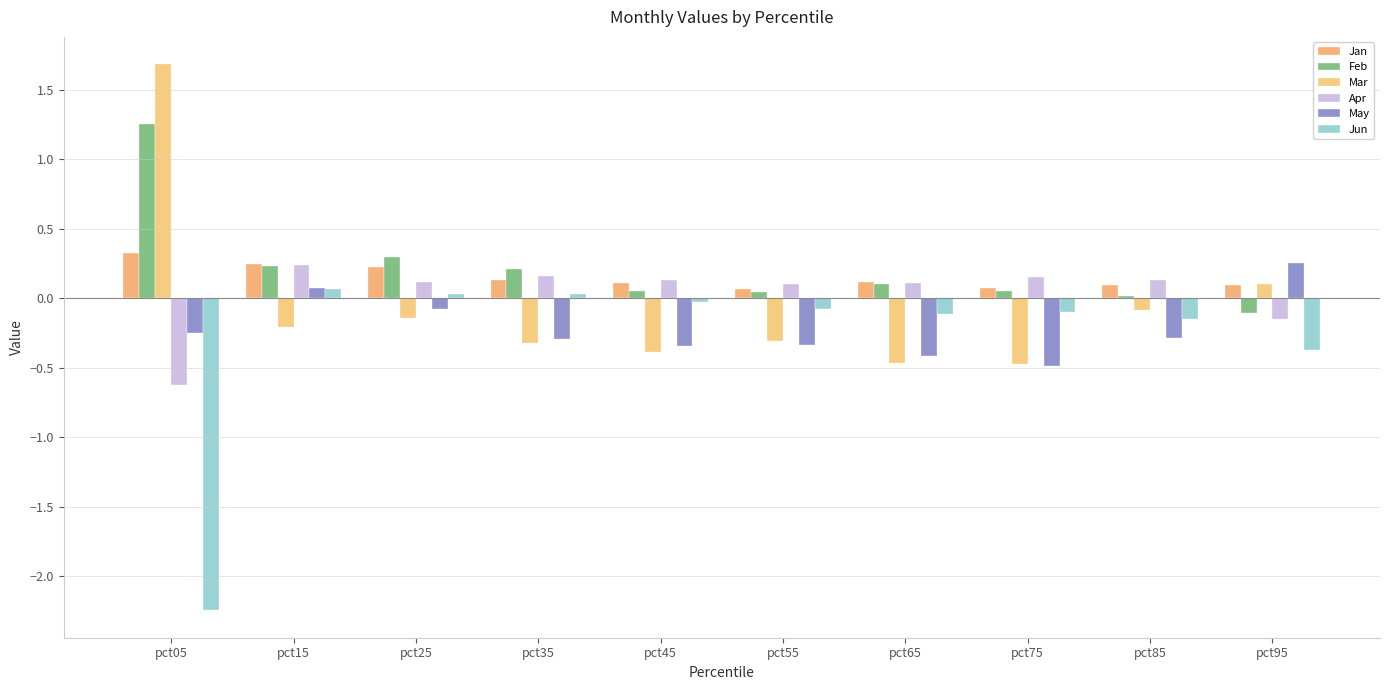

Reading left to right, extract all data points from this chart.

Jan: pct05=0.3	pct15=0.2	pct25=0.2	pct35=0.1	pct45=0.1	pct55=0.1	pct65=0.1	pct75=0.1	pct85=0.1	pct95=0.1
Feb: pct05=1.3	pct15=0.2	pct25=0.3	pct35=0.2	pct45=0.1	pct55=0.0	pct65=0.1	pct75=0.0	pct85=0.0	pct95=-0.1
Mar: pct05=1.7	pct15=-0.2	pct25=-0.1	pct35=-0.3	pct45=-0.4	pct55=-0.3	pct65=-0.5	pct75=-0.5	pct85=-0.1	pct95=0.1
Apr: pct05=-0.6	pct15=0.2	pct25=0.1	pct35=0.2	pct45=0.1	pct55=0.1	pct65=0.1	pct75=0.1	pct85=0.1	pct95=-0.2
May: pct05=-0.2	pct15=0.1	pct25=-0.1	pct35=-0.3	pct45=-0.3	pct55=-0.3	pct65=-0.4	pct75=-0.5	pct85=-0.3	pct95=0.3
Jun: pct05=-2.2	pct15=0.1	pct25=0.0	pct35=0.0	pct45=-0.0	pct55=-0.1	pct65=-0.1	pct75=-0.1	pct85=-0.2	pct95=-0.4